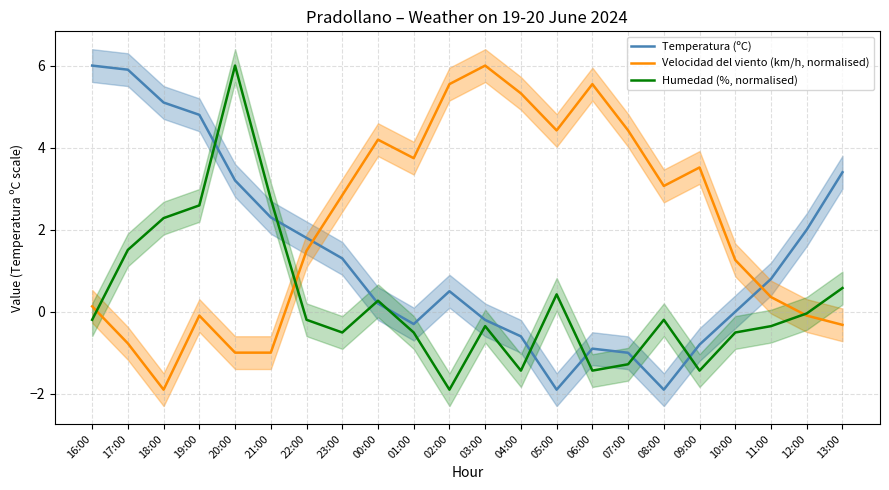

Reading right to left, transcribe all the data shown in this chart.

Temperatura (ºC): 3.4	2.0	0.8	0.0	-0.8	-1.9	-1.0	-0.9	-1.9	-0.6	-0.2	0.5	-0.3	0.2	1.3	1.8	2.3	3.2	4.8	5.1	5.9	6.0
Velocidad del viento (km/h, normalised): -0.3	-0.1	0.4	1.3	3.5	3.1	4.4	5.5	4.4	5.3	6.0	5.5	3.7	4.2	2.8	1.5	-1.0	-1.0	-0.1	-1.9	-0.8	0.1
Humedad (%, normalised): 0.6	-0.0	-0.4	-0.5	-1.4	-0.2	-1.3	-1.4	0.4	-1.4	-0.4	-1.9	-0.5	0.3	-0.5	-0.2	2.7	6.0	2.6	2.3	1.5	-0.2